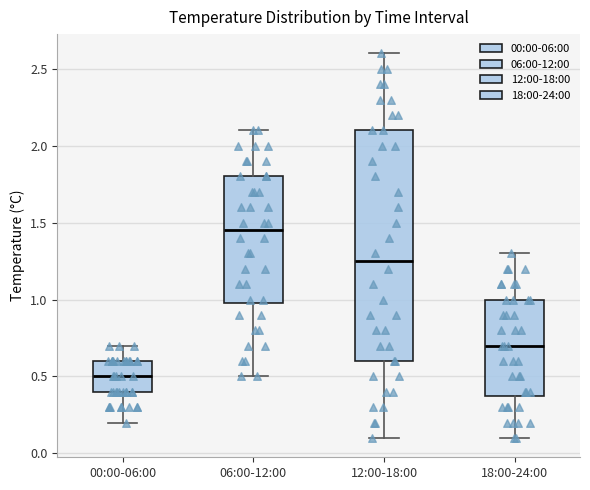

Comparing the boxes themselves (not the whiskers), which one is the tallest?

12:00-18:00